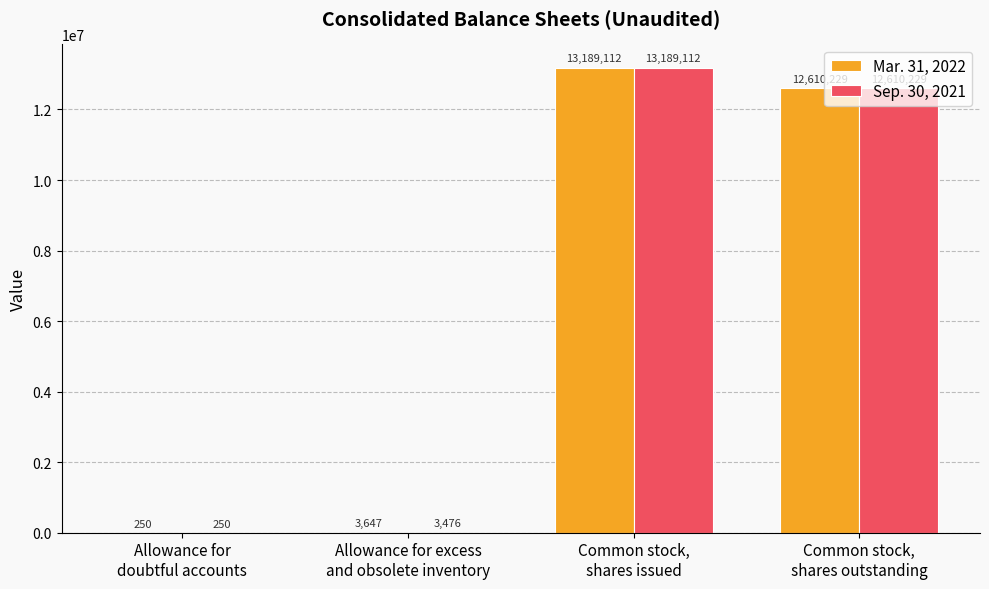

Which series has the largest total across all categories?

Mar. 31, 2022